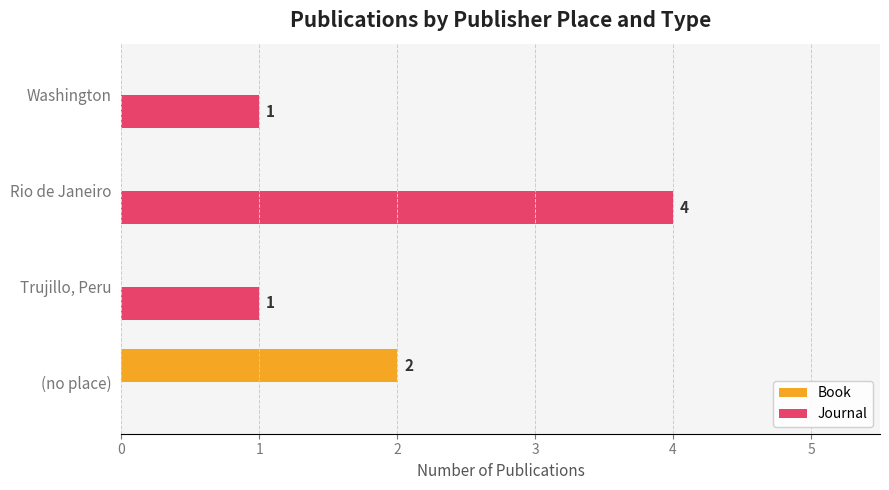

At which label does Journal reach its peak?

Rio de Janeiro